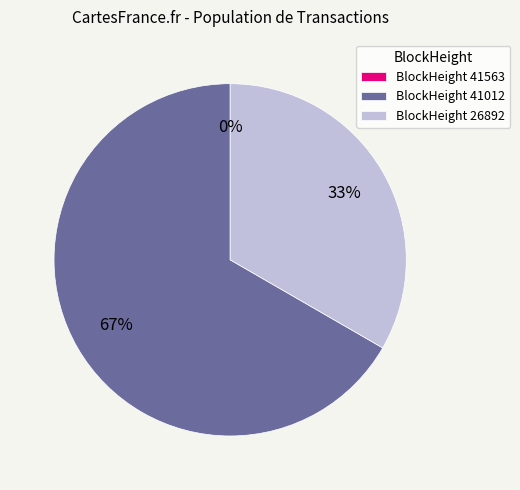

Count the number of slices in the pie.

3